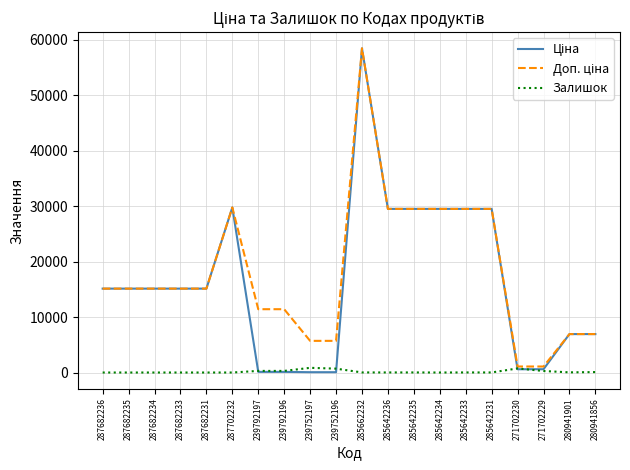

What is the difference between the highest and lowest values at 287682236?

15120.0